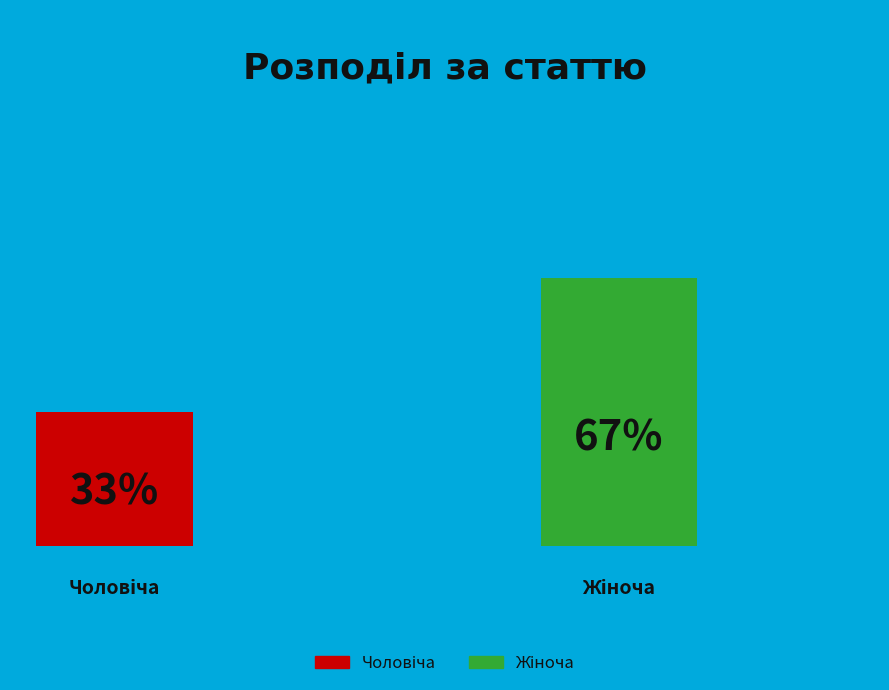

Count the number of slices in the pie.

2